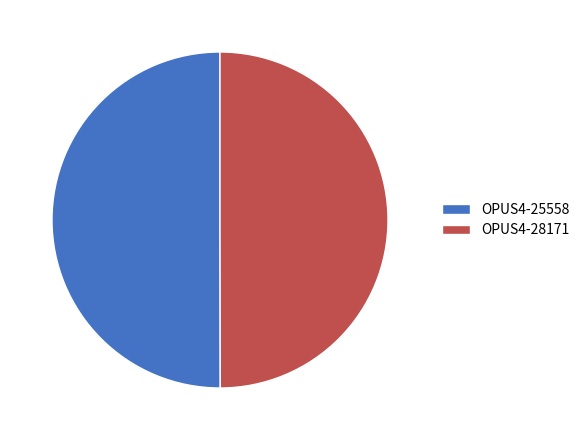

What is the ratio of the value at OPUS4-28171 to the value at OPUS4-25558?

1.0